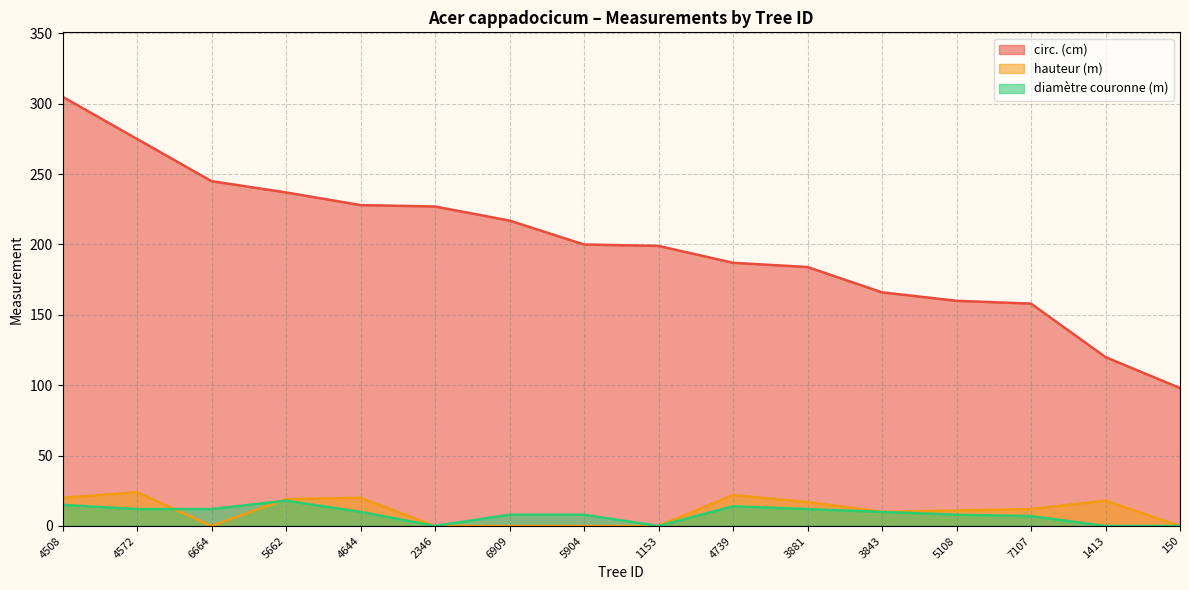

What is the difference between the maximum and minimum values in the hauteur (m) series?

24